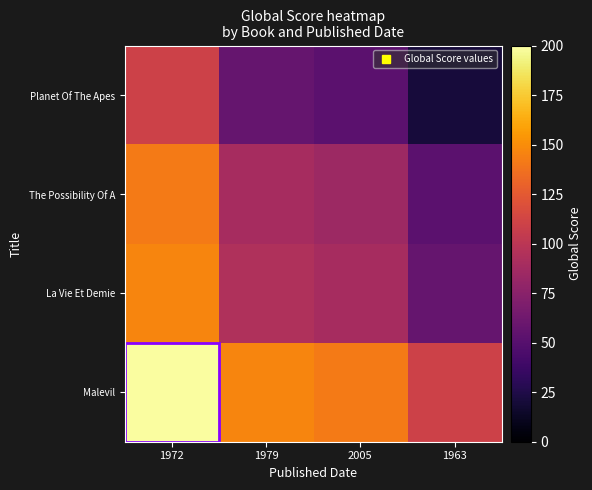

List the series in order of their peak value, highest first.

Malevil, La Vie Et Demie, The Possibility Of A, Planet Of The Apes